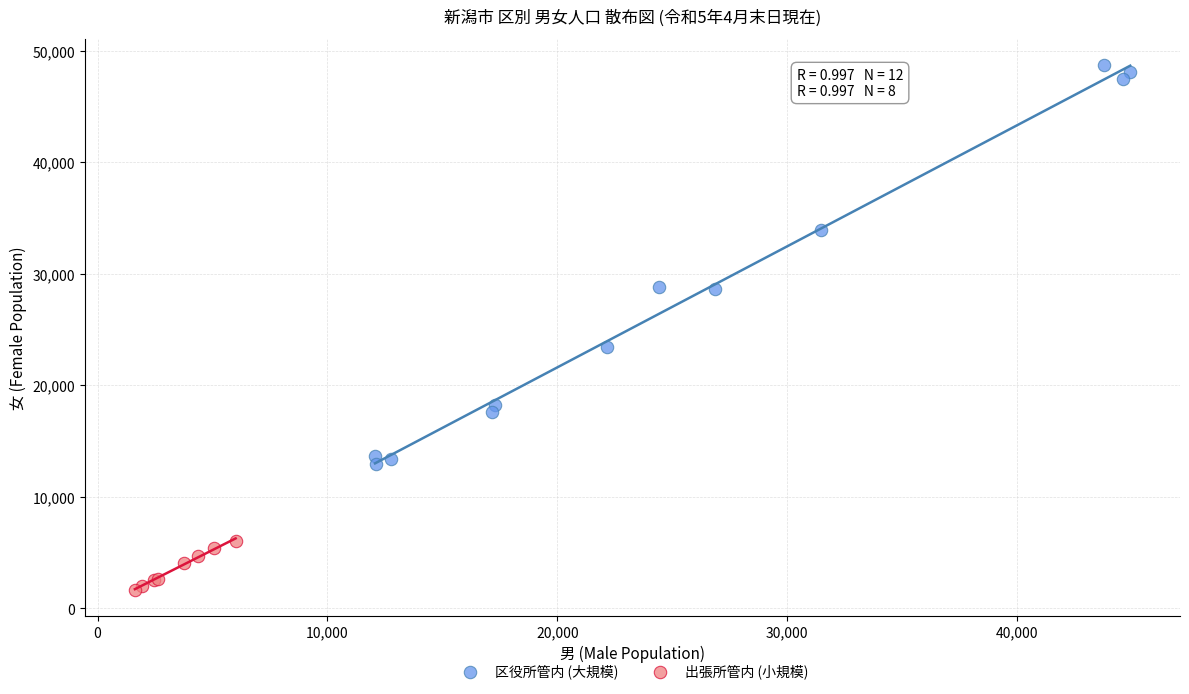

Which series reaches the minimum Y coordinate?

出張所管内 (小規模)